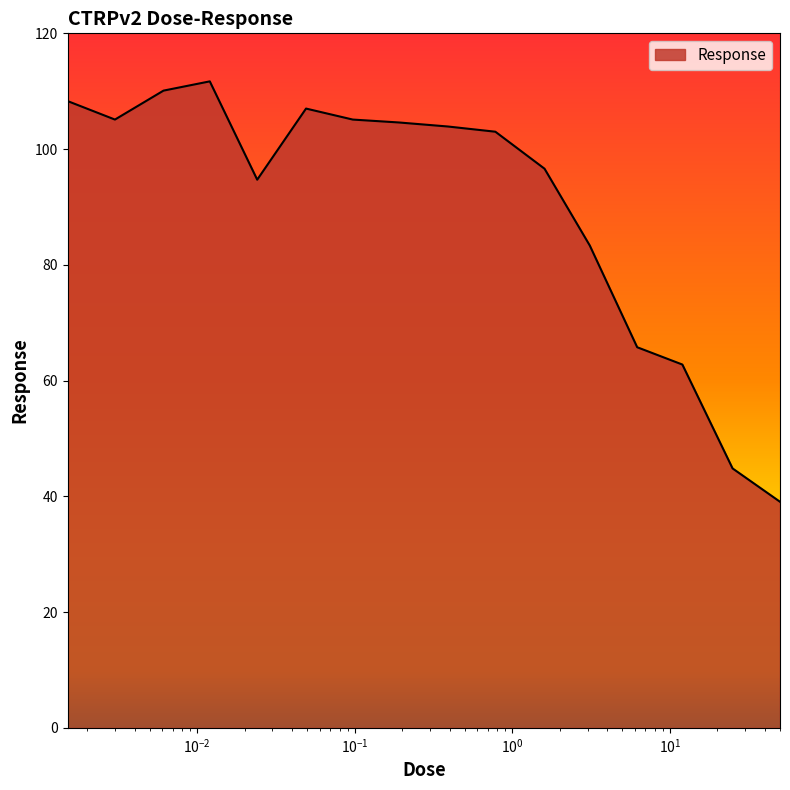

What is the maximum value shown in the chart?

111.7